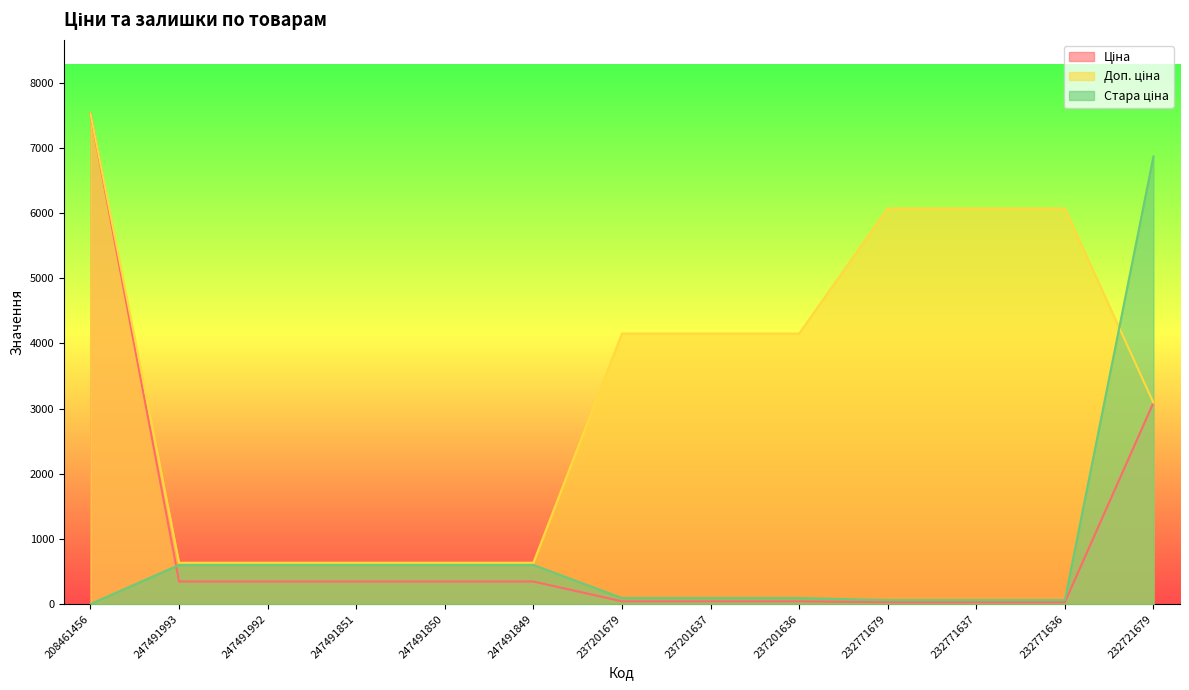

The value of Доп. ціна at 247491851 is 634.0. True or false?

True